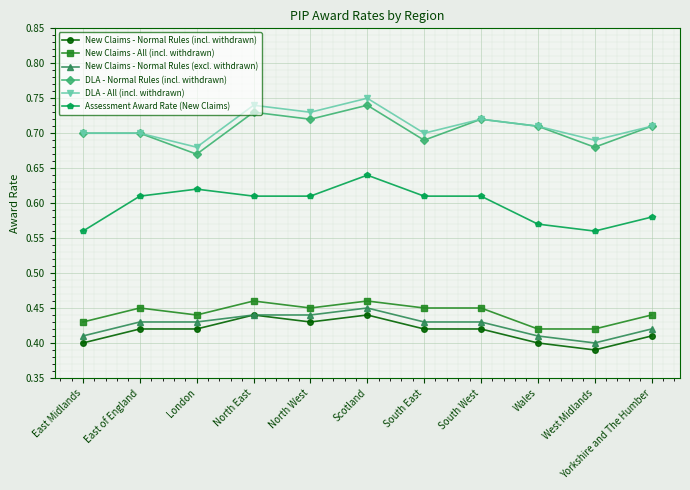

What is the label of the 11th point from the left?

Yorkshire and The Humber